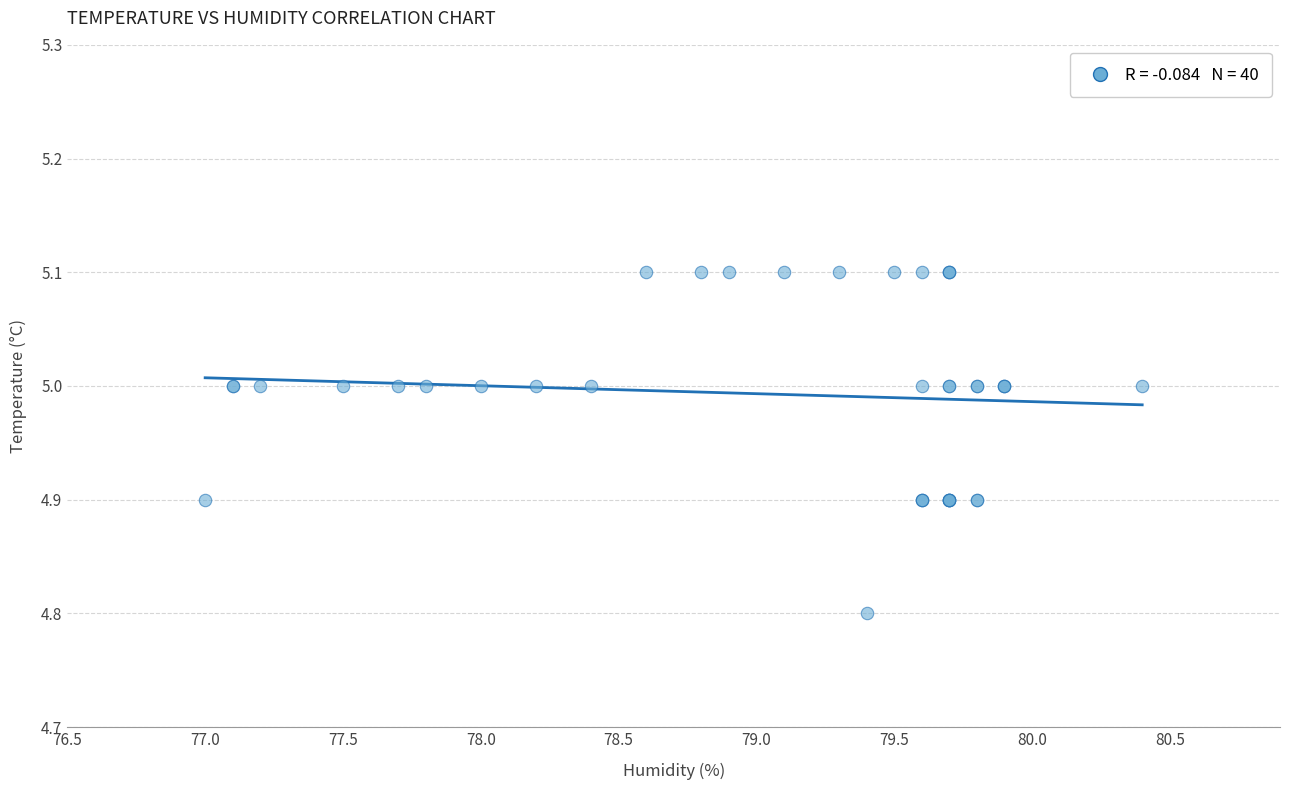

What Y value in the scatter plot is closest to 4?

4.8